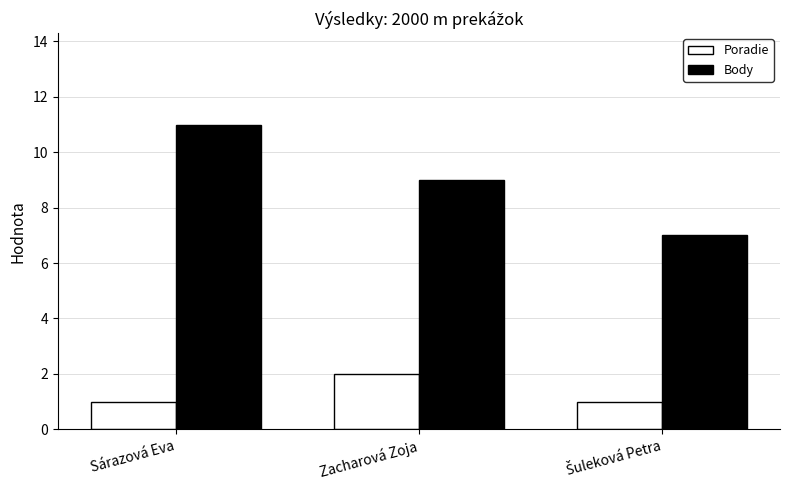

Reading left to right, list all the values displayed in this chart.

Poradie: 1	2	1
Body: 11	9	7